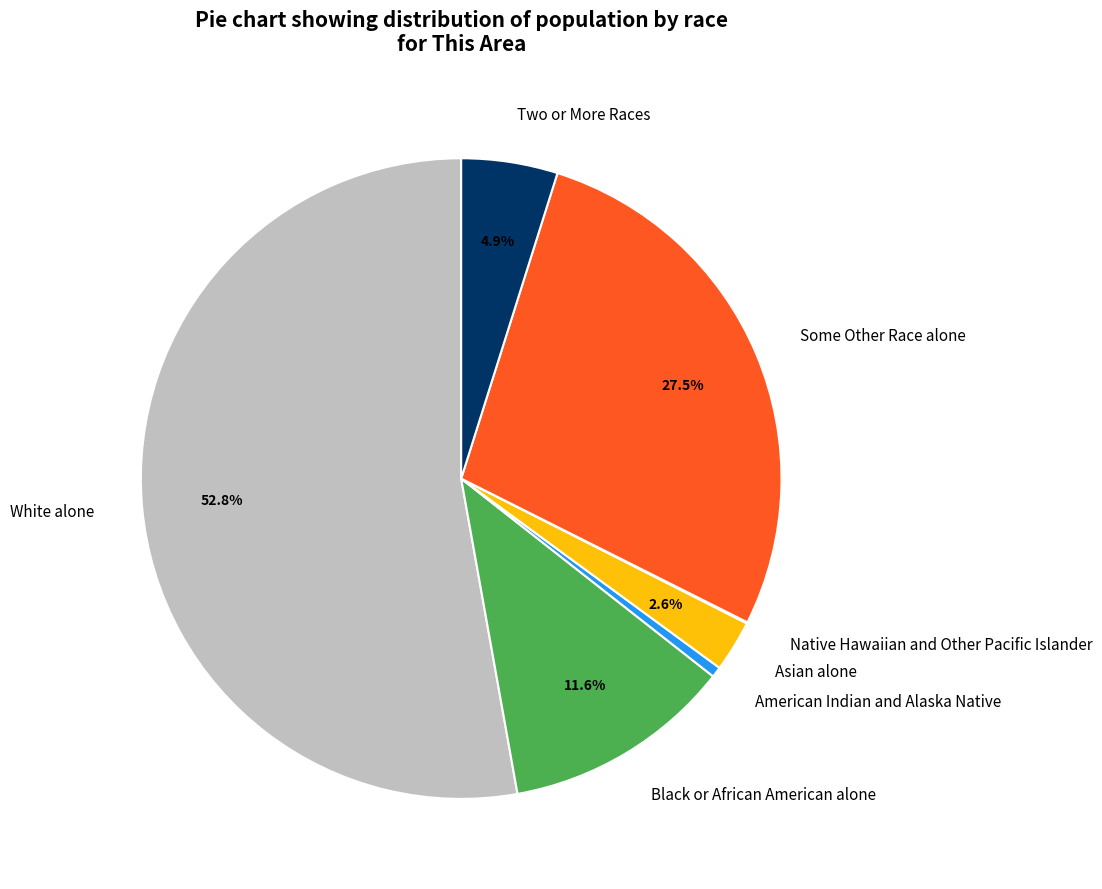

Is it true that Black or African American alone is 18% of the pie?

False